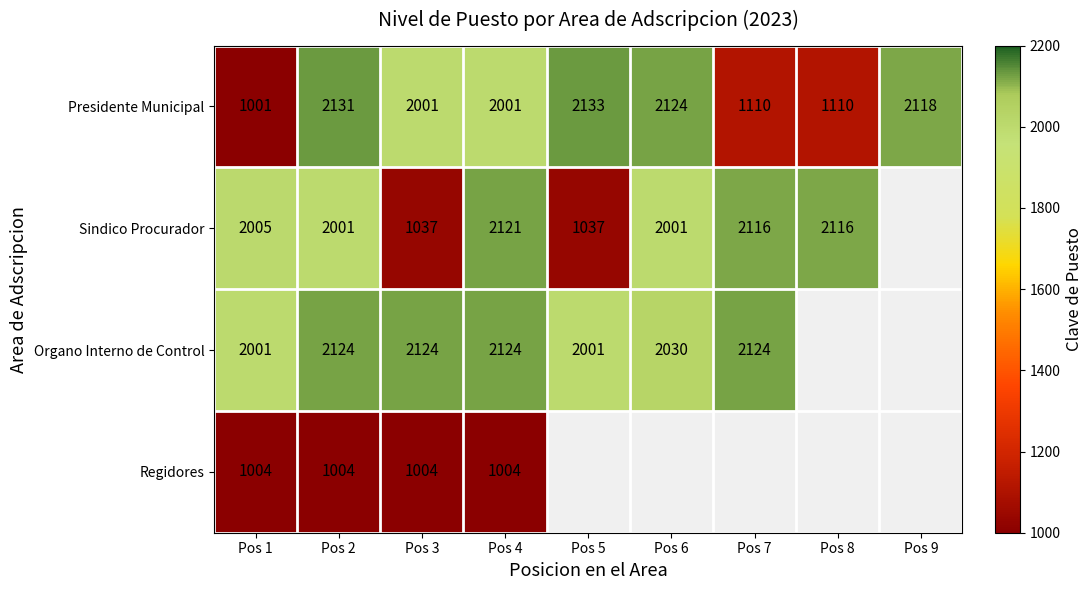

True or false: Organo Interno de Control has a value of 2124 at Pos 7.

True